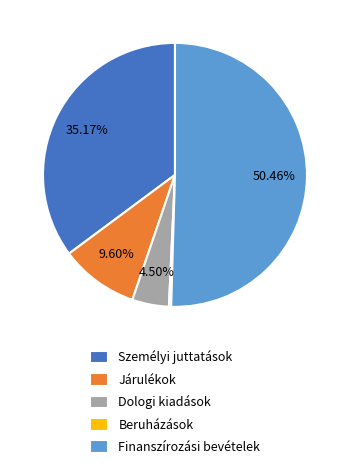

Is Járulékok the majority of the pie?

No